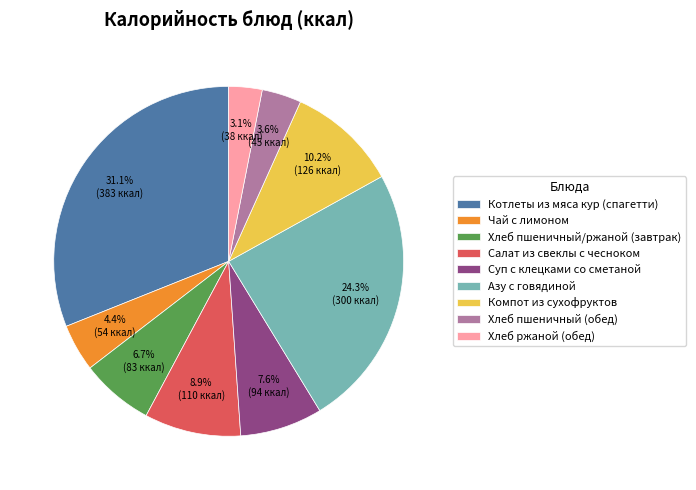

What is the largest slice in the pie chart?

Котлеты из мяса кур (спагетти)